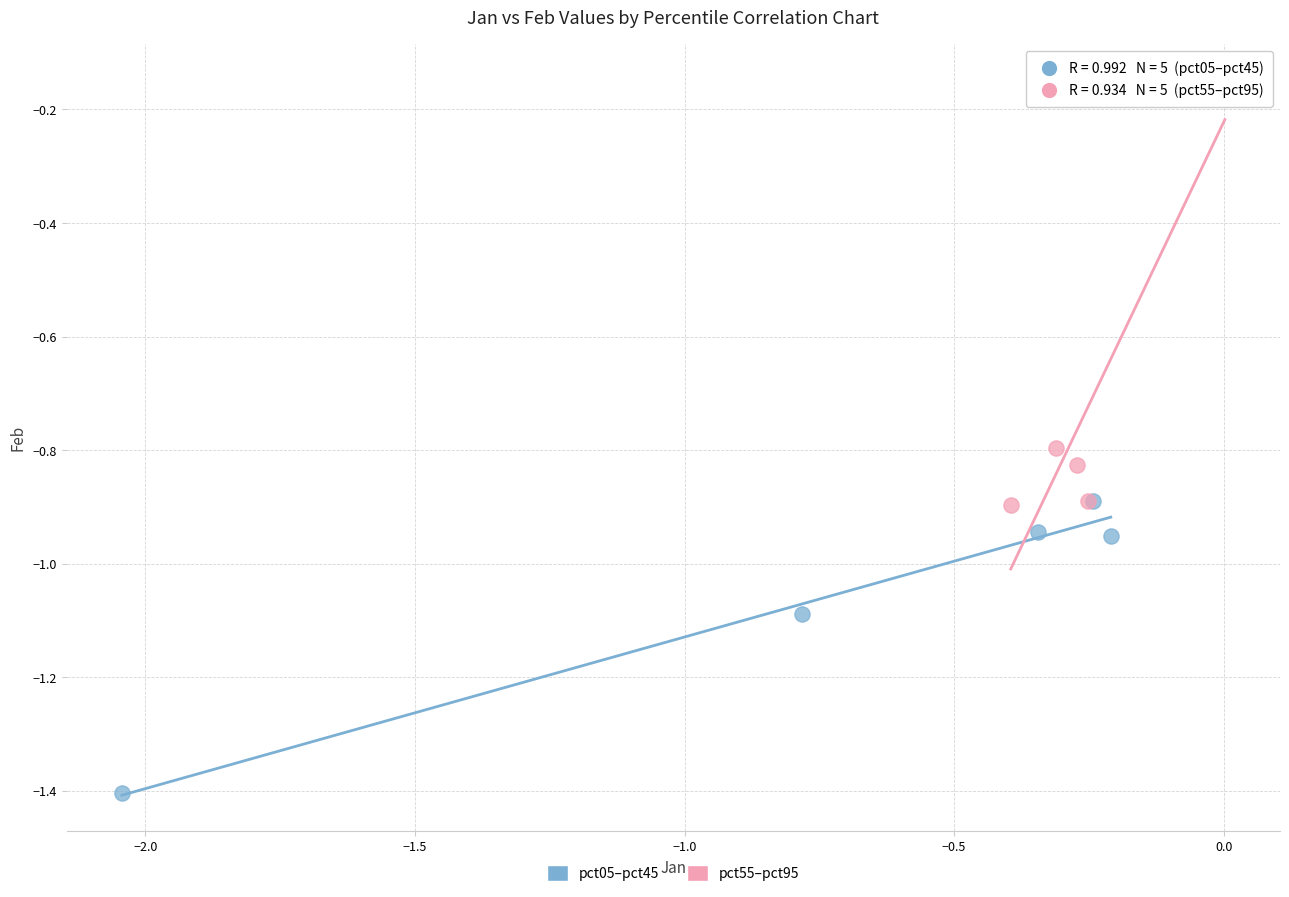

Which series contains the highest Y value?

pct55–pct95